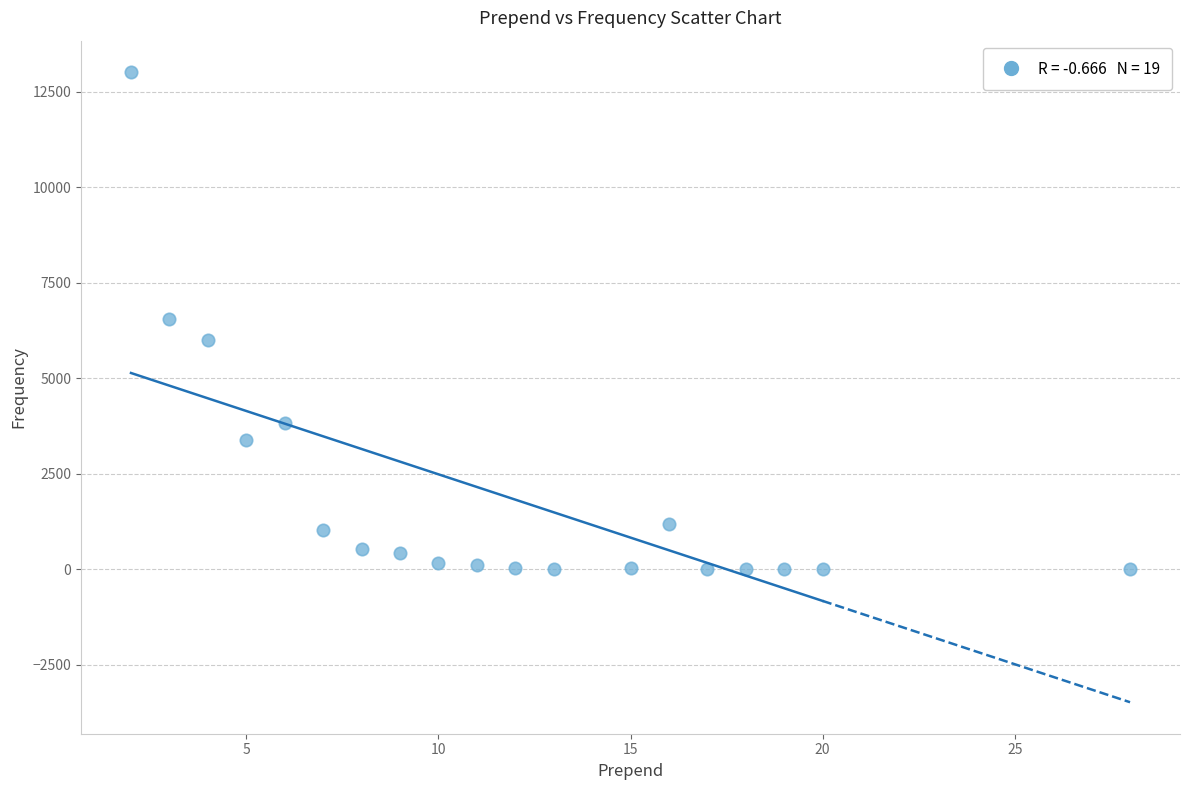

What is the range of Y values (max minus min)?

13005